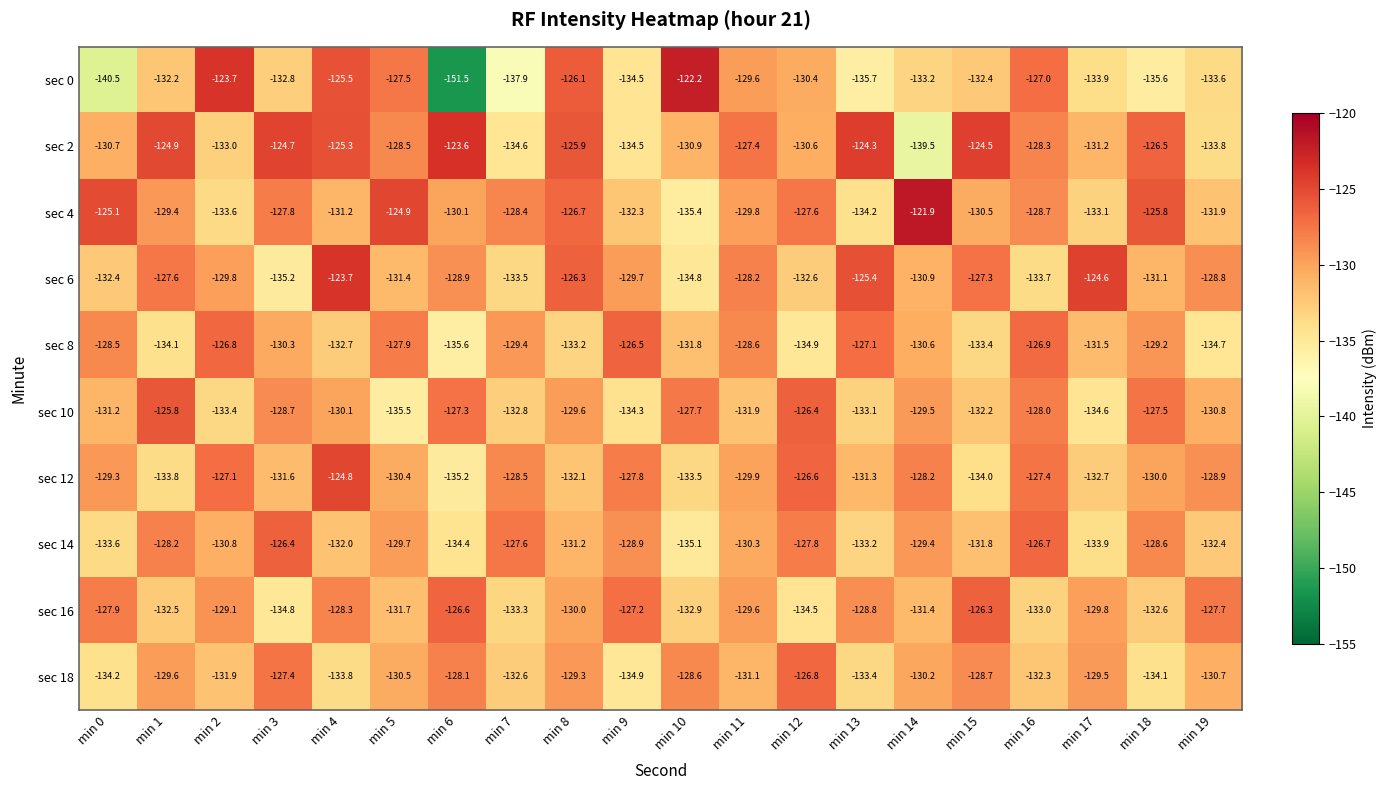

At how many categories does at least one series exceed -126?

14